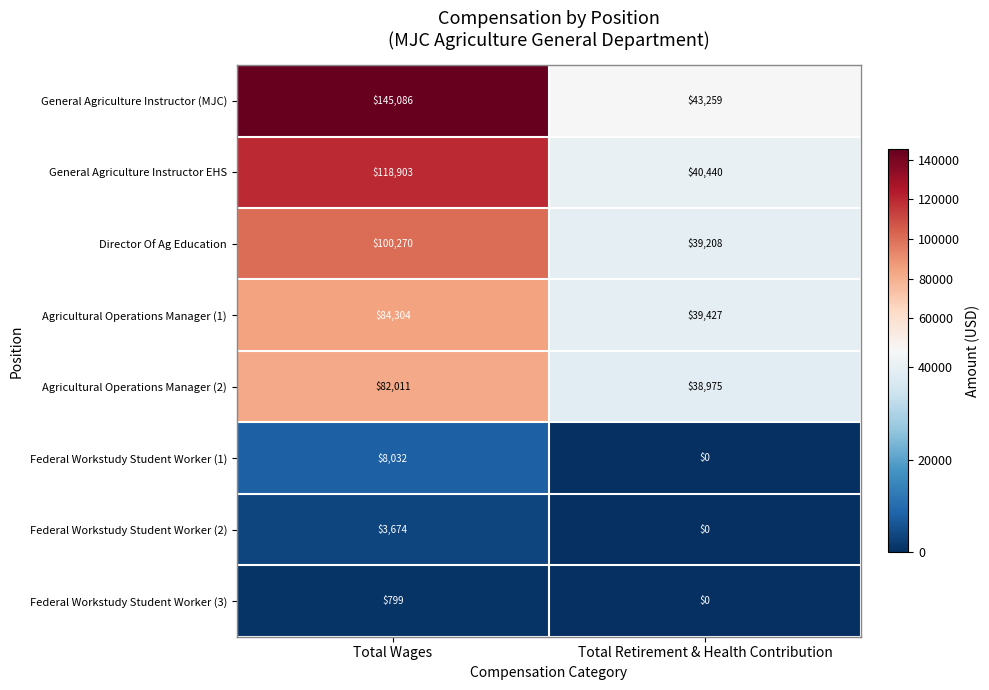

Reading left to right, what are all the values shown in this chart?

General Agriculture Instructor (MJC): 145086	43259
General Agriculture Instructor EHS: 118903	40440
Director Of Ag Education: 100270	39208
Agricultural Operations Manager (1): 84304	39427
Agricultural Operations Manager (2): 82011	38975
Federal Workstudy Student Worker (1): 8032	0
Federal Workstudy Student Worker (2): 3674	0
Federal Workstudy Student Worker (3): 799	0